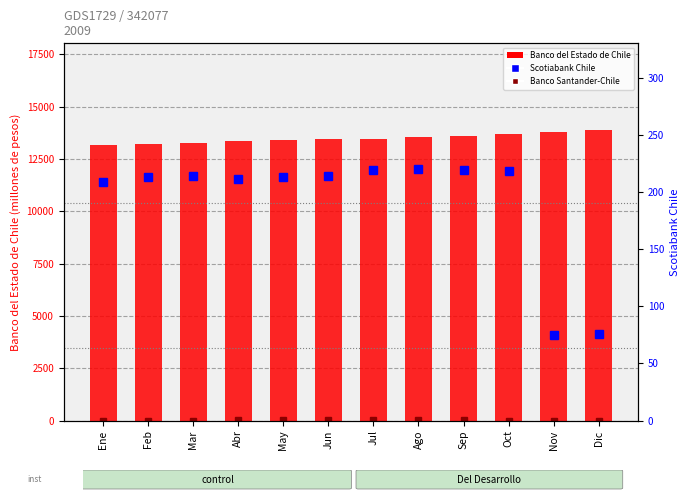

What is the label of the 7th bar from the left?

Jul